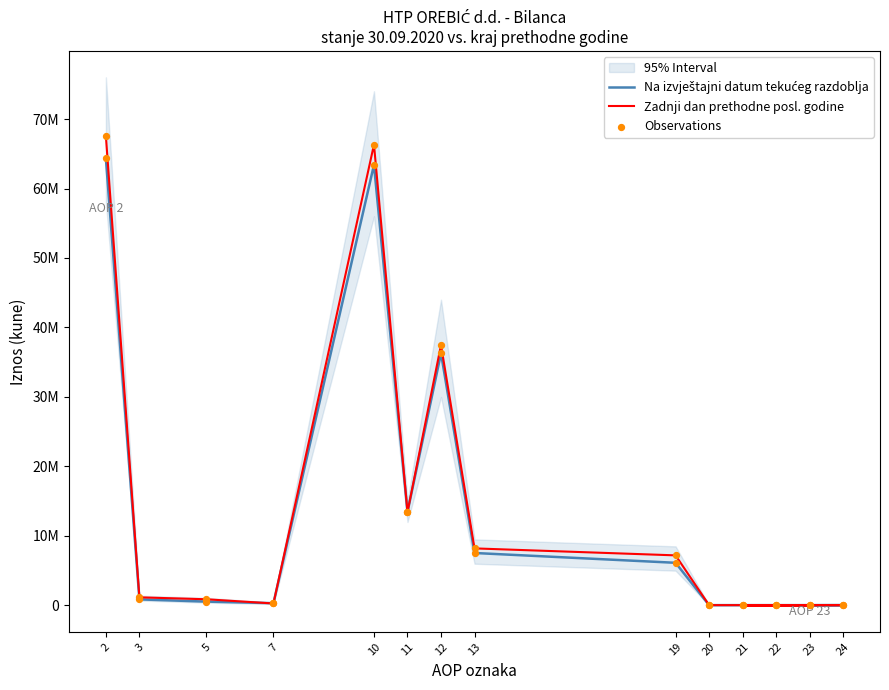

Is the value of Observations at 7 greater than the value of Na izvještajni datum tekućeg razdoblja at 12?

No